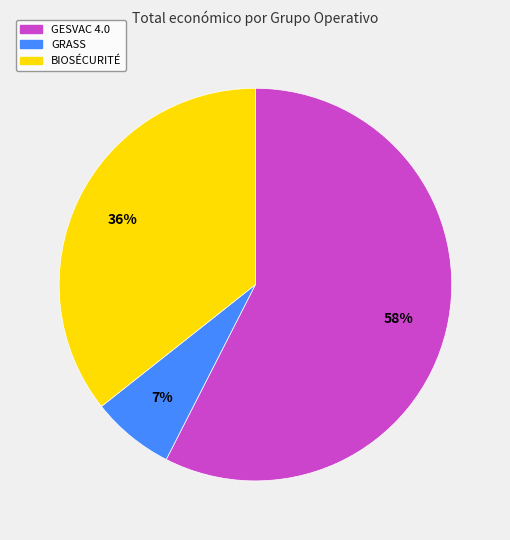

To the nearest percent, what is the combined percentage of GESVAC 4.0 and BIOSÉCURITÉ?

93%